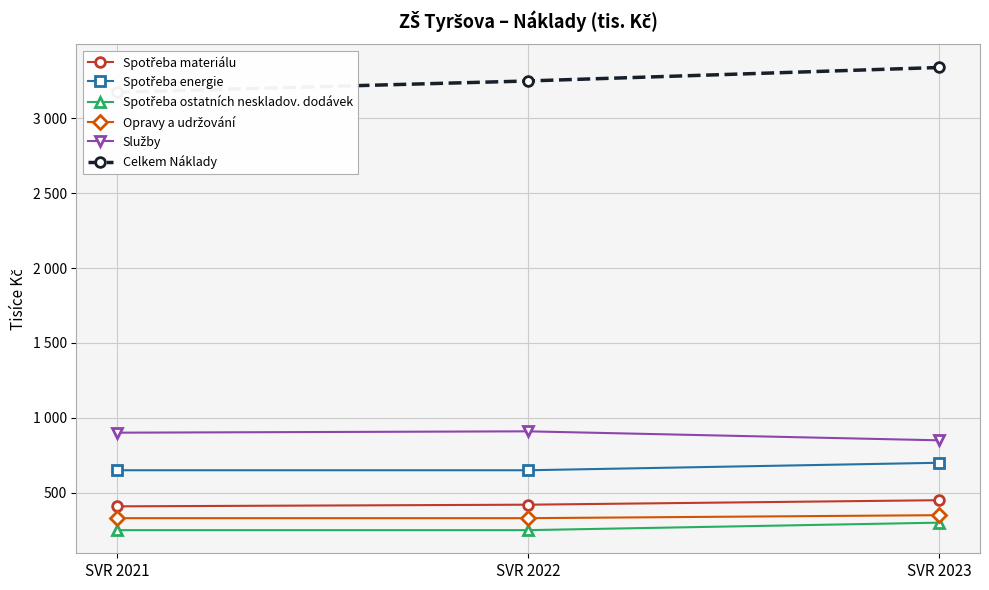

Is it true that Spotřeba materiálu equals 420.0 at SVR 2022?

True